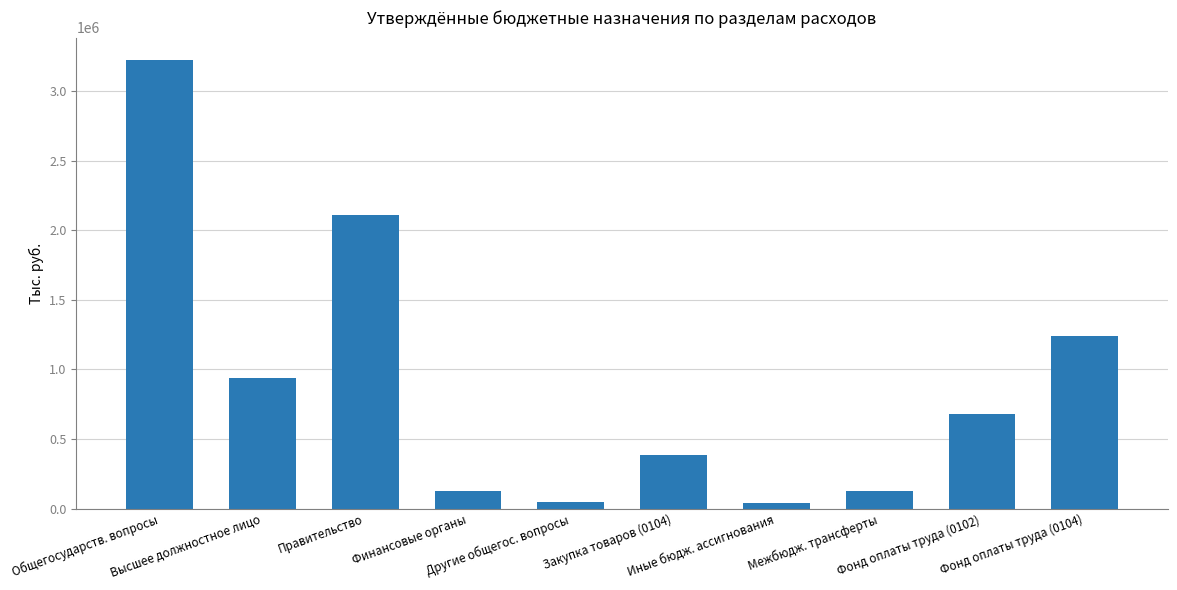

What is the value of the 4th bar from the left?

129025.0